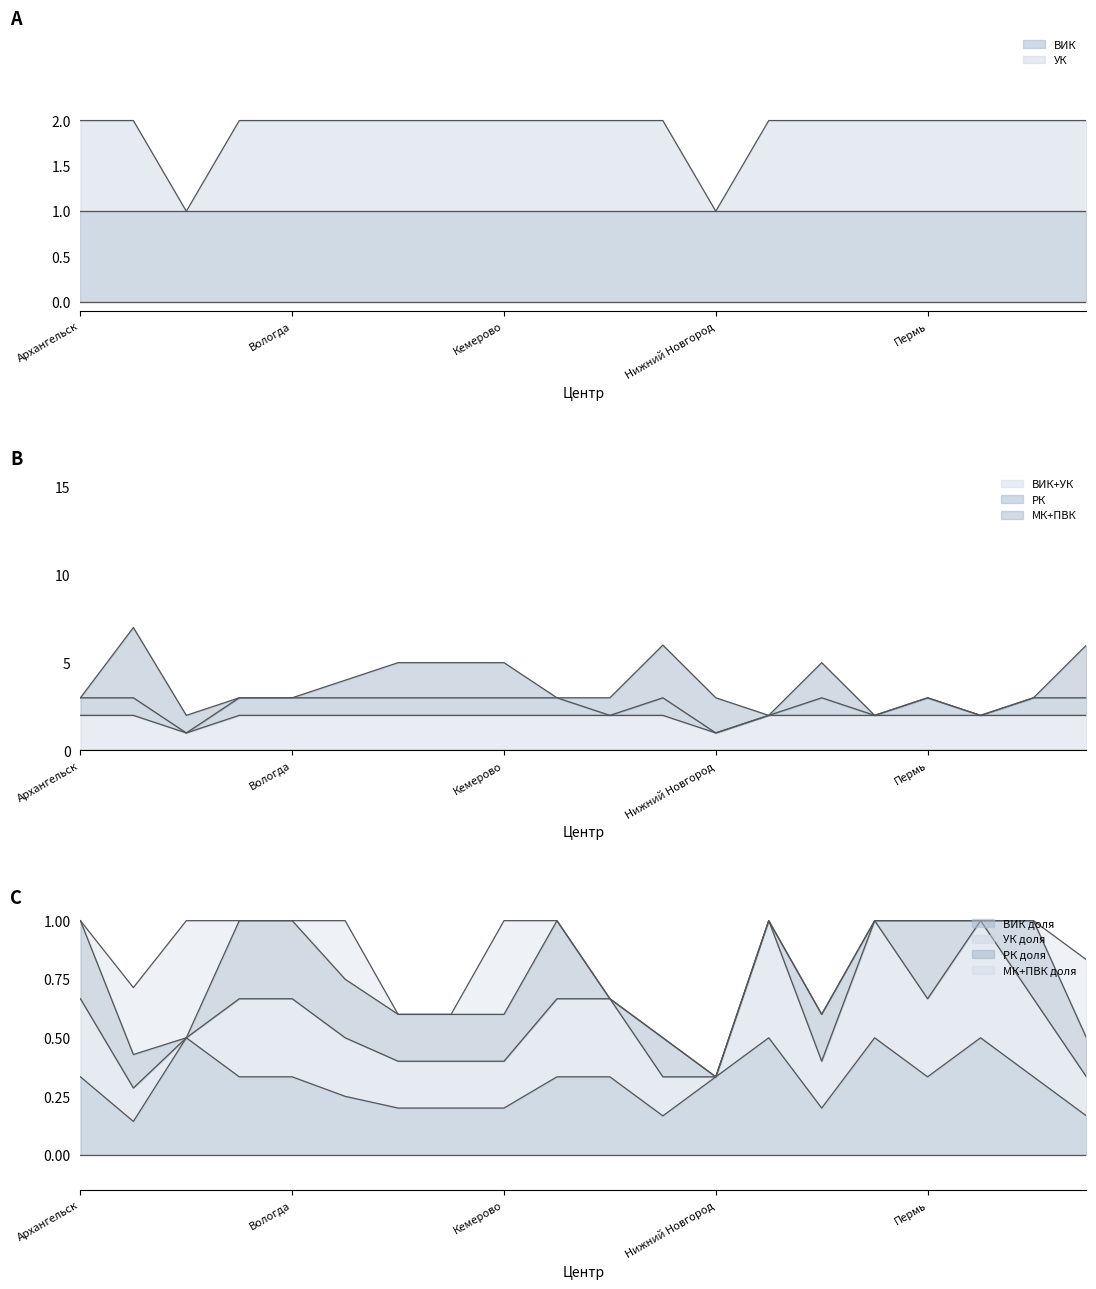

Which category has the highest value in the ВИК series?

Архангельск